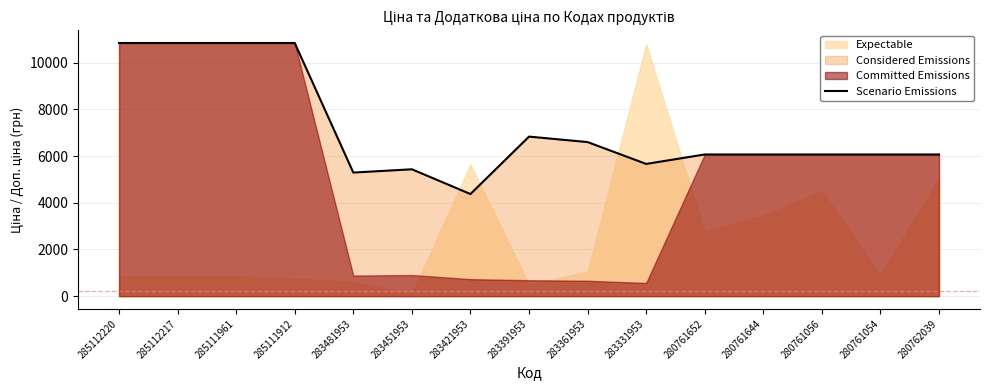

What is the sum of all values?

107886.4